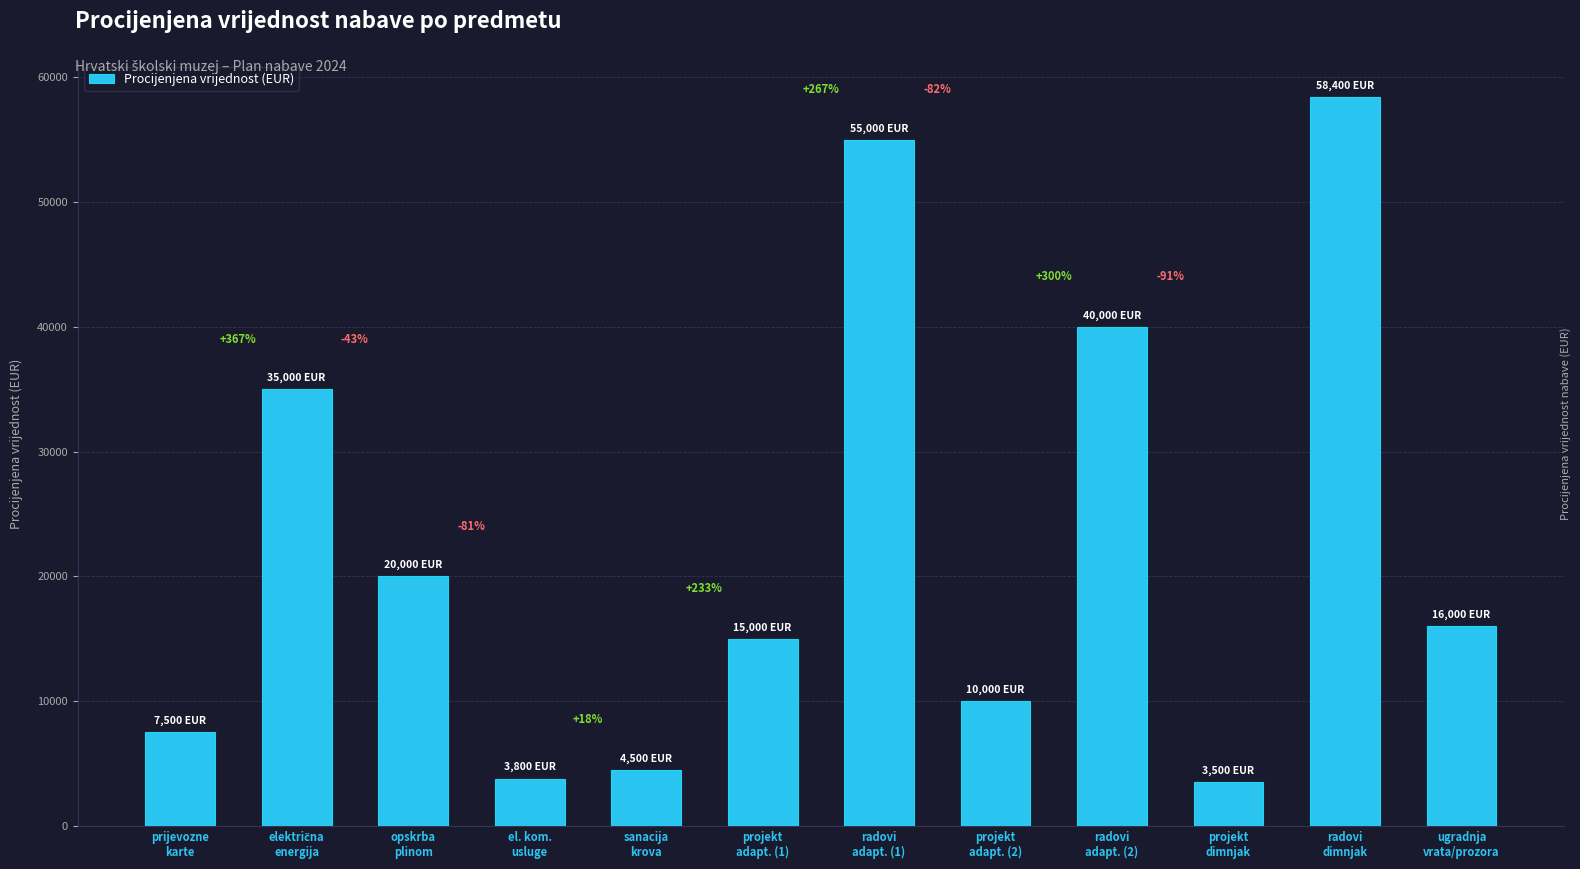

Rank the categories by value from highest to lowest.

radovi
dimnjak, radovi
adapt. (1), radovi
adapt. (2), električna
energija, opskrba
plinom, ugradnja
vrata/prozora, projekt
adapt. (1), projekt
adapt. (2), prijevozne
karte, sanacija
krova, el. kom.
usluge, projekt
dimnjak